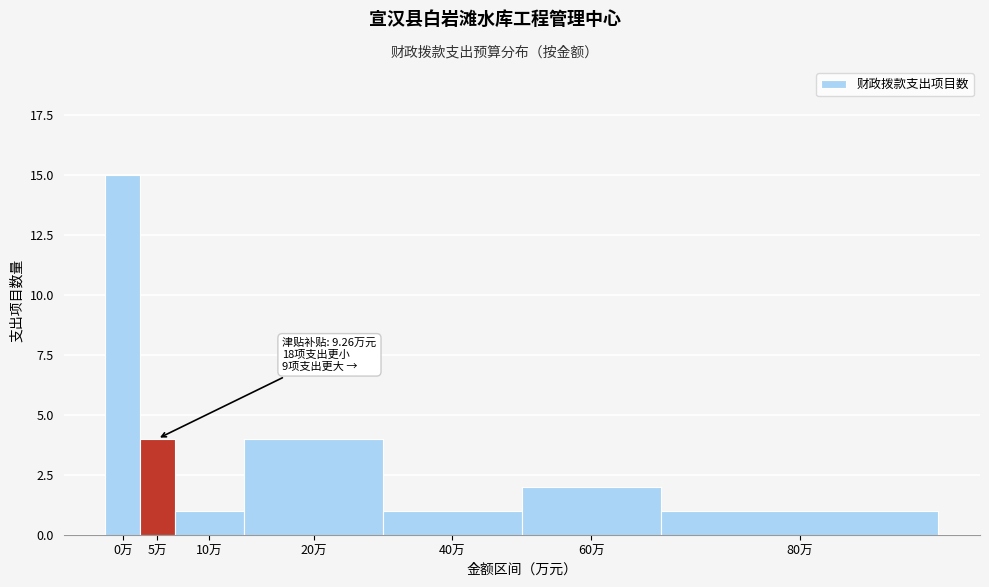

Reading left to right, what are all the values shown in this chart?

15	4	1	4	1	2	1